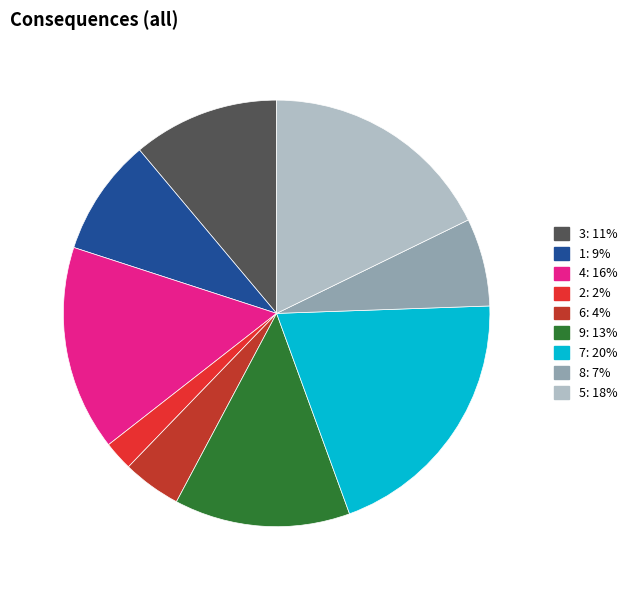

Combined, do 3 and 1 account for over 50%?

No